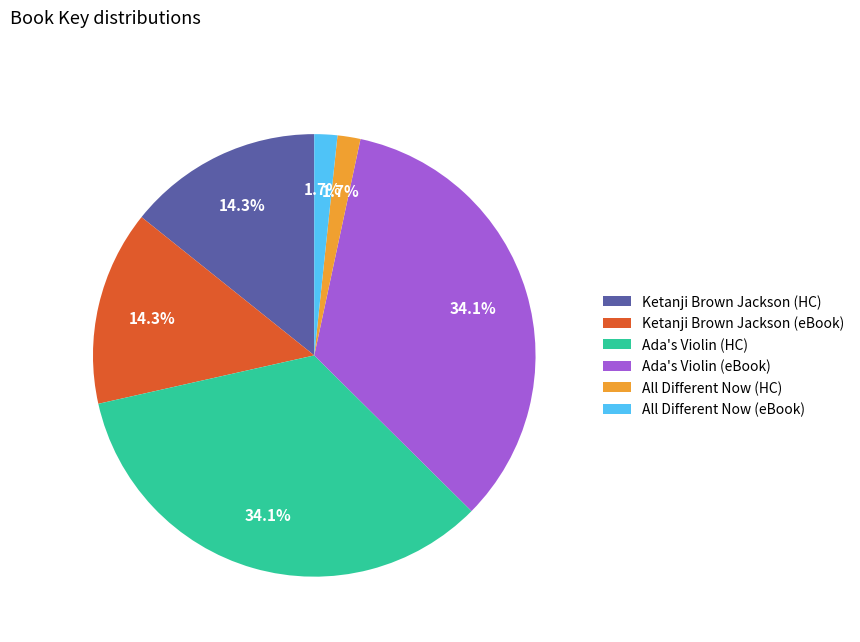

Which has a higher value, Ada's Violin (HC) or All Different Now (eBook)?

Ada's Violin (HC)